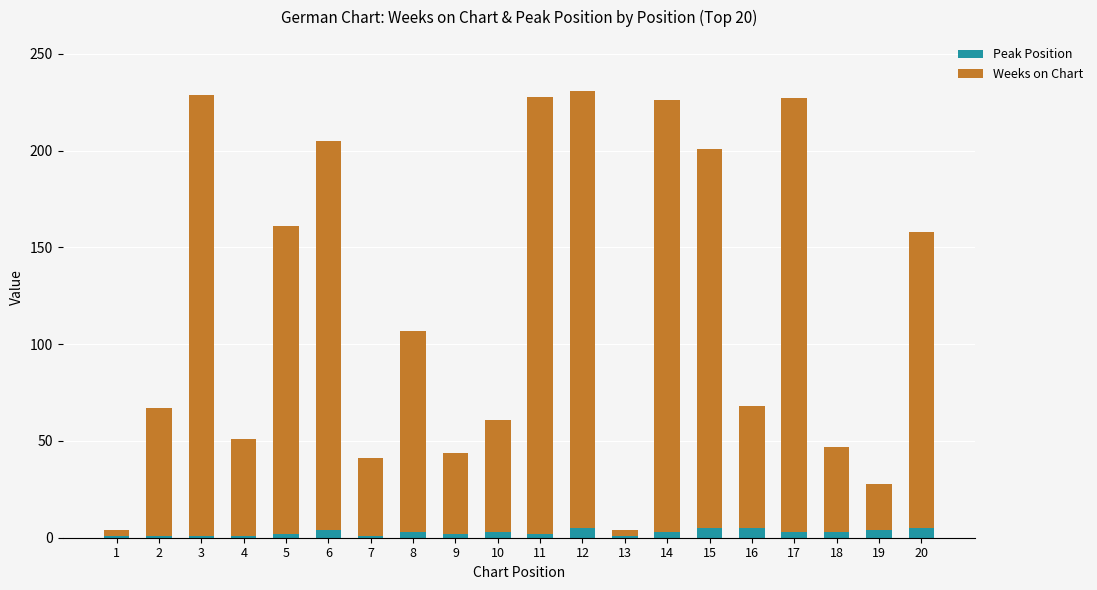

True or false: Peak Position has a value of 2 at 9.

True